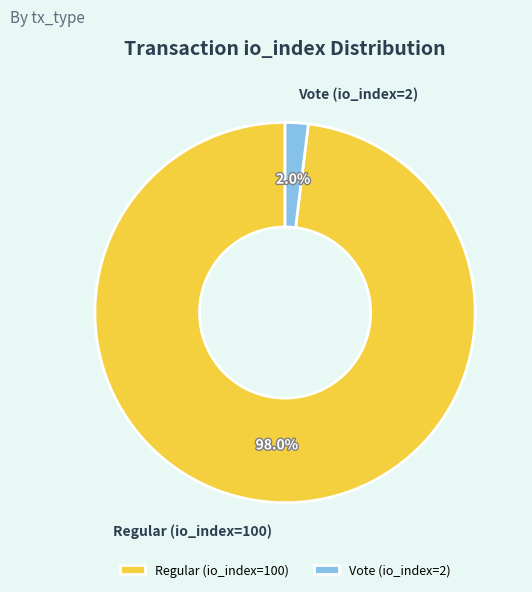

Which has a higher value, Regular (io_index=100) or Vote (io_index=2)?

Regular (io_index=100)